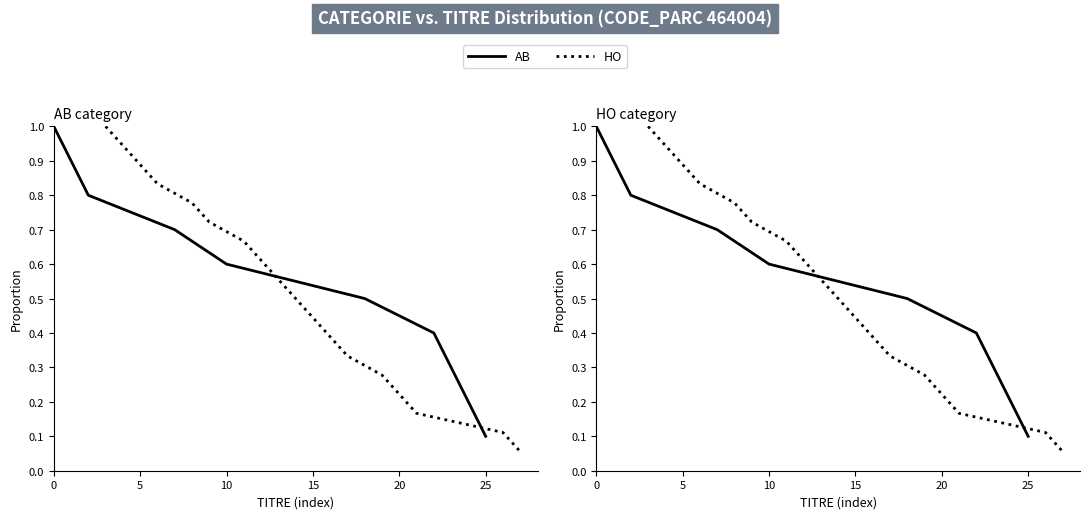

What is the sum of all values?

9.5